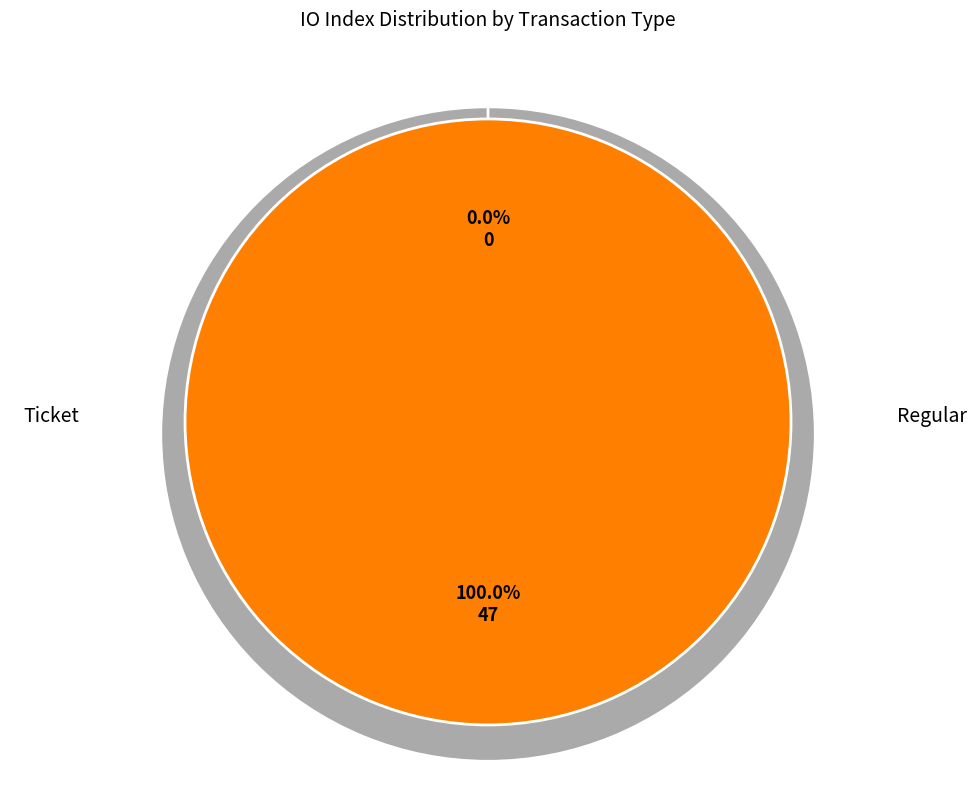

Is Ticket the majority of the pie?

No